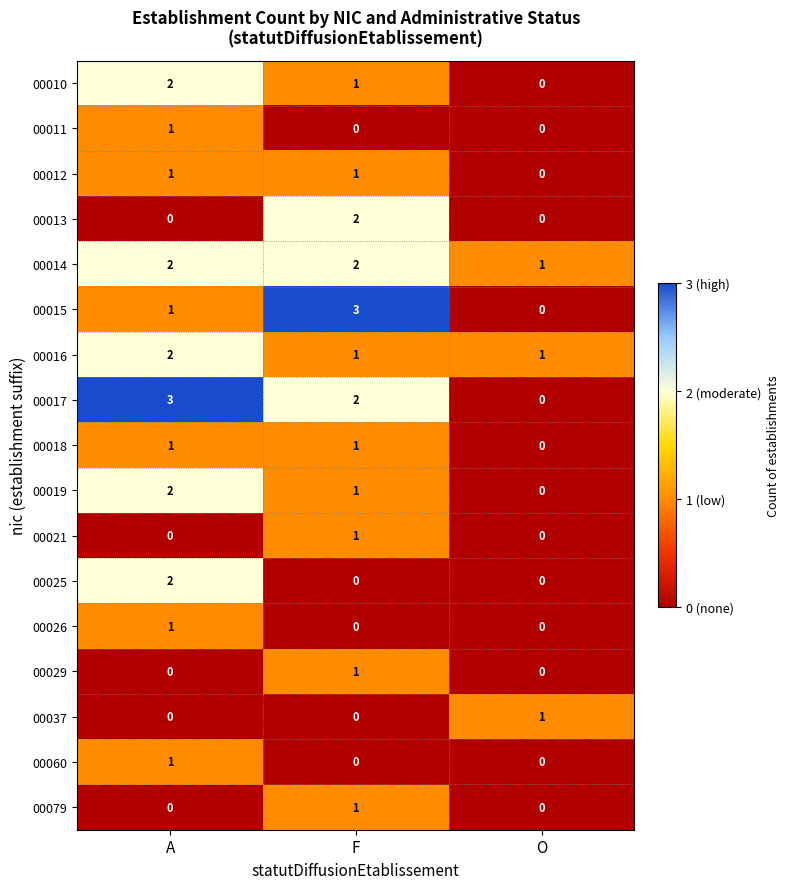

How many categories are shown in the chart?

3